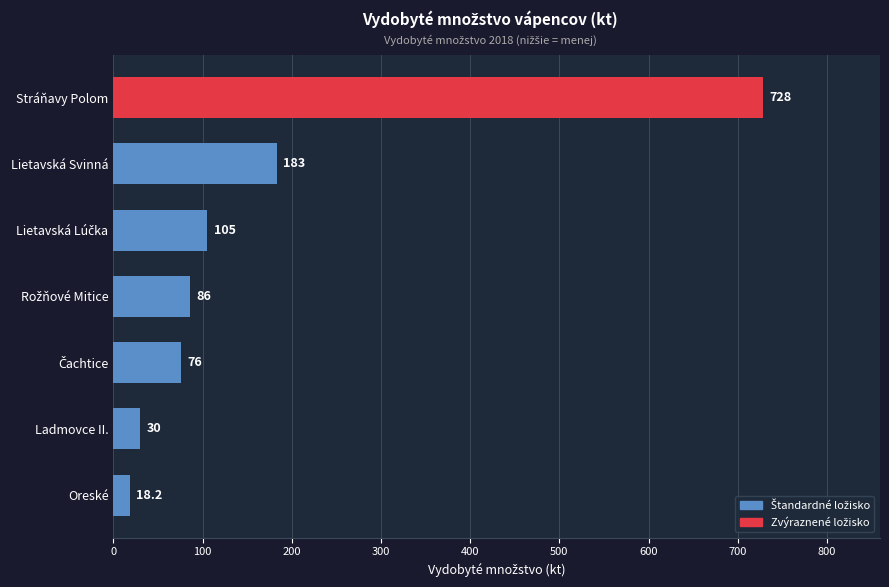

Does the chart contain stacked bars?

No